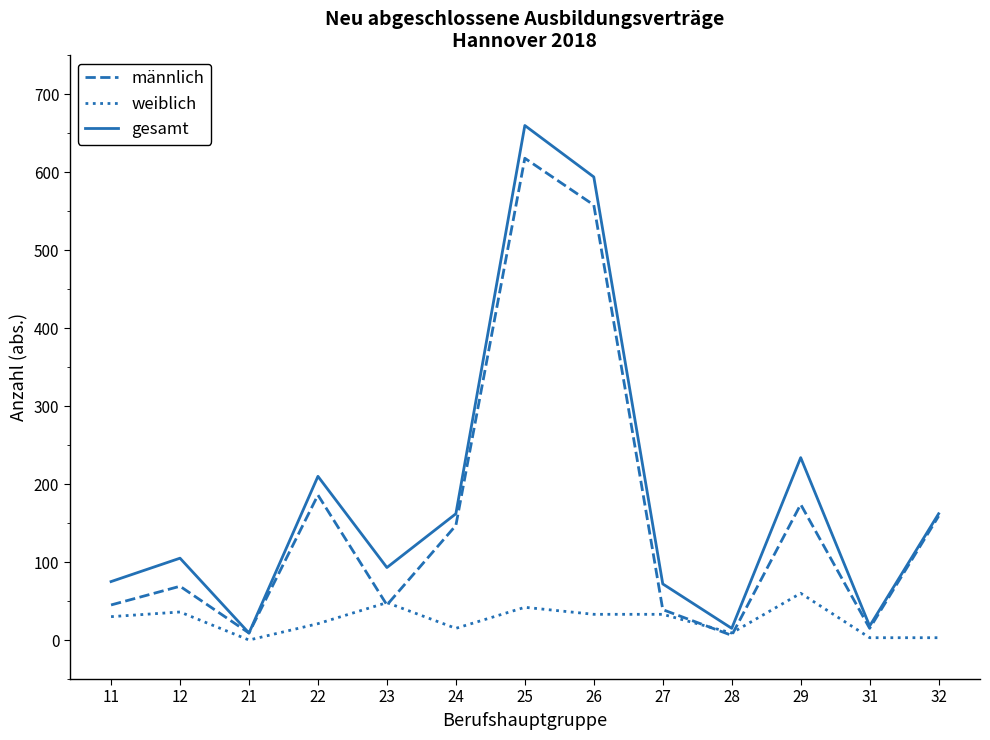

List the series in order of their peak value, lowest first.

weiblich, männlich, gesamt